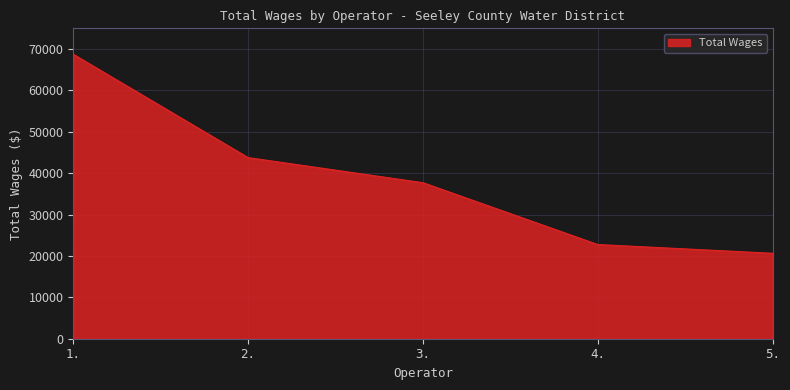

What is the change in value from 1. to 3.?

-31027